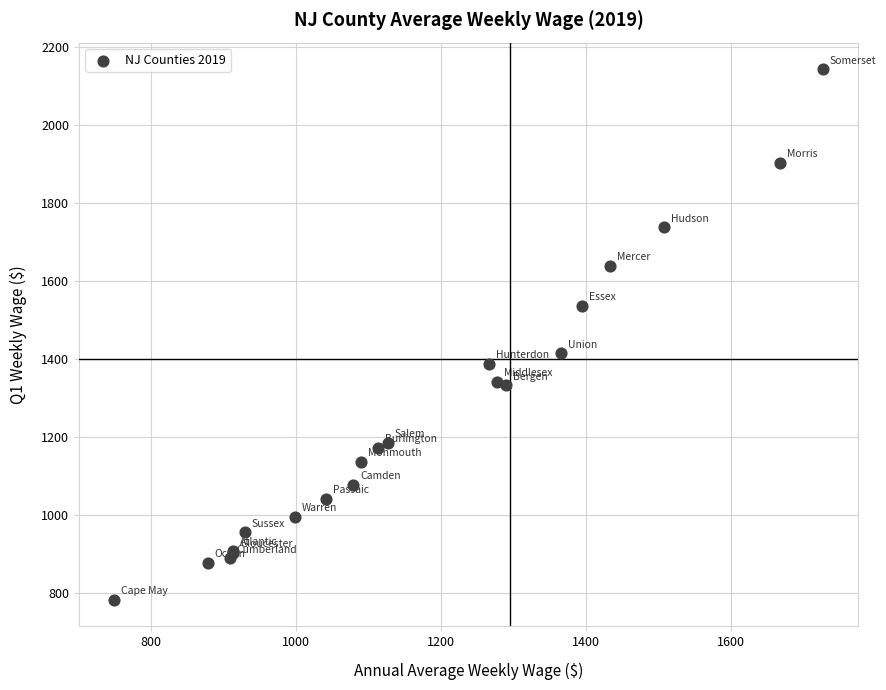

What Y value in the scatter plot is closest to 1463?

1415